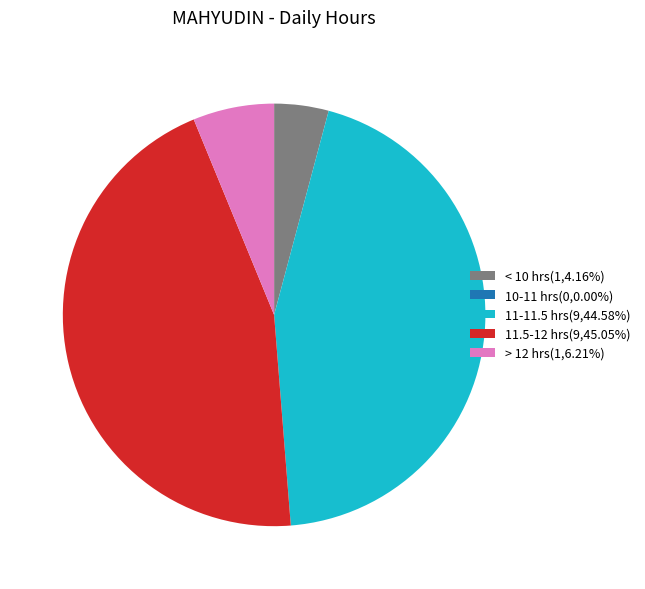

Combined, do > 12 hrs(1,6.21%) and 11.5-12 hrs(9,45.05%) account for over 50%?

Yes